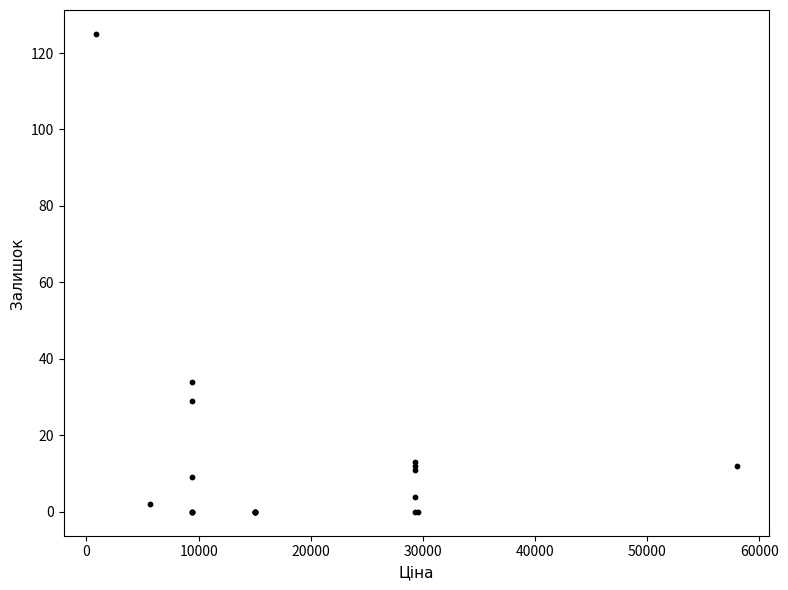

What Y value in the scatter plot is closest to 62?

34